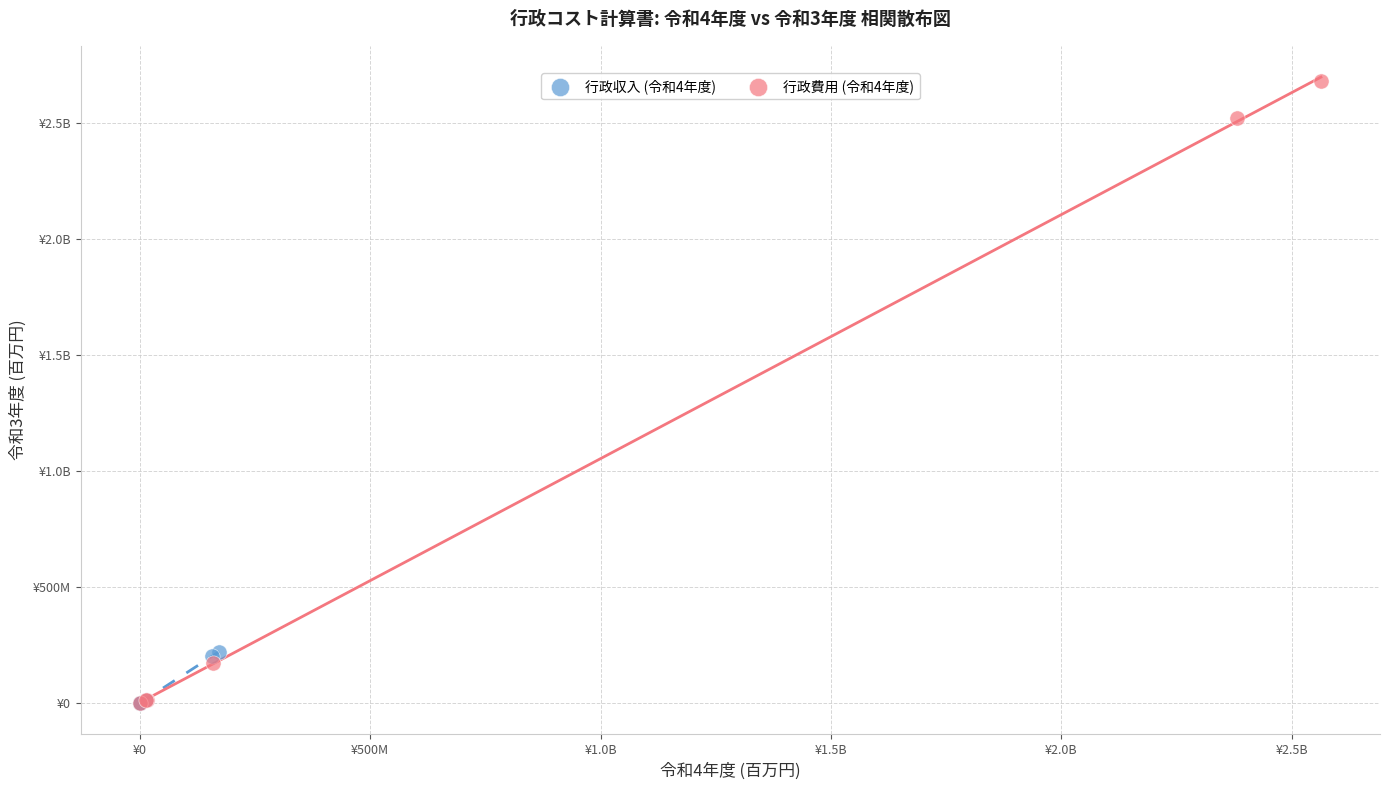

What are all the series names shown in the legend?

行政収入 (令和4年度), 行政費用 (令和4年度)